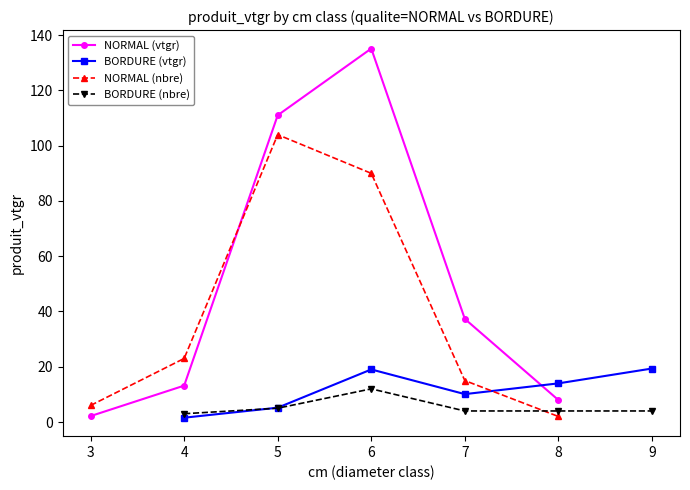

What is the value of the NORMAL (vtgr) point at the 4th from the left?

135.2